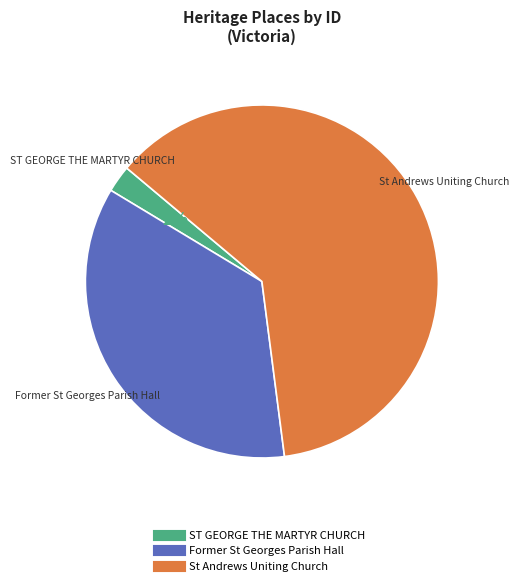

Rank the categories by value from lowest to highest.

ST GEORGE THE MARTYR CHURCH, Former St Georges Parish Hall, St Andrews Uniting Church